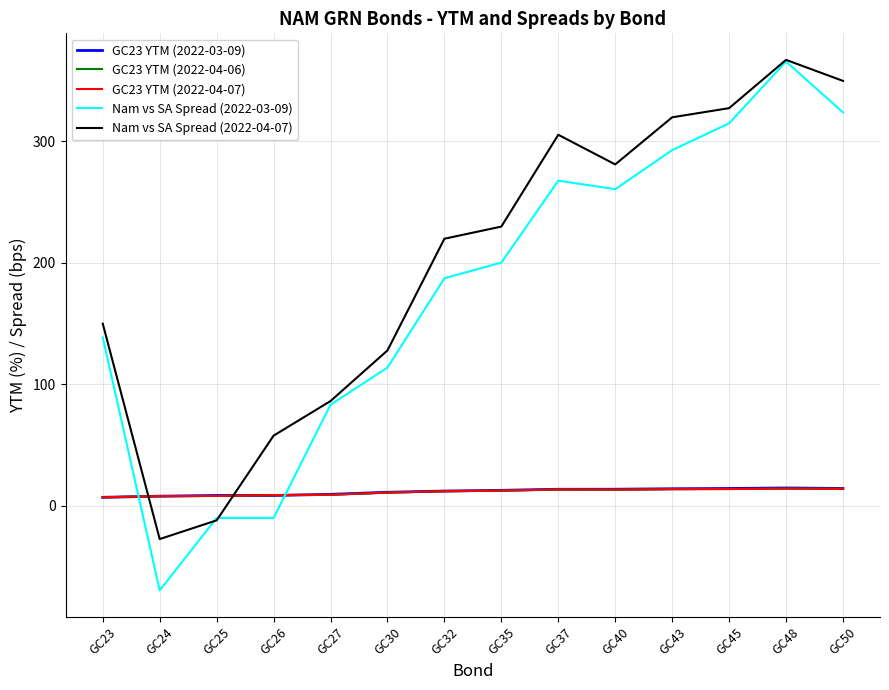

Which series changed the most between GC43 and GC48?

Nam vs SA Spread (2022-03-09)